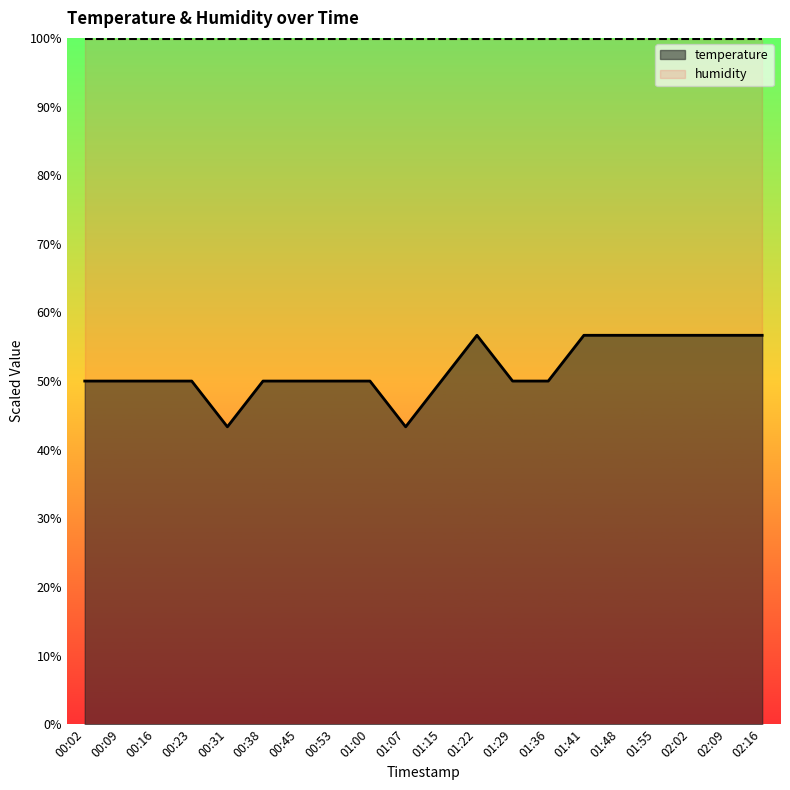

The value of humidity at 00:16 is 42.1. True or false?

False